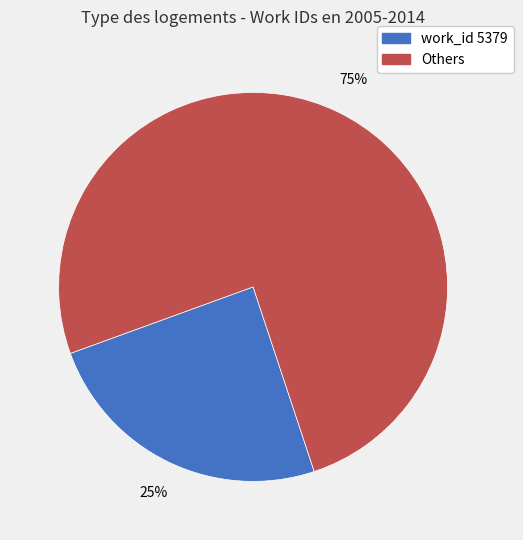

Does any single category account for the majority?

Yes